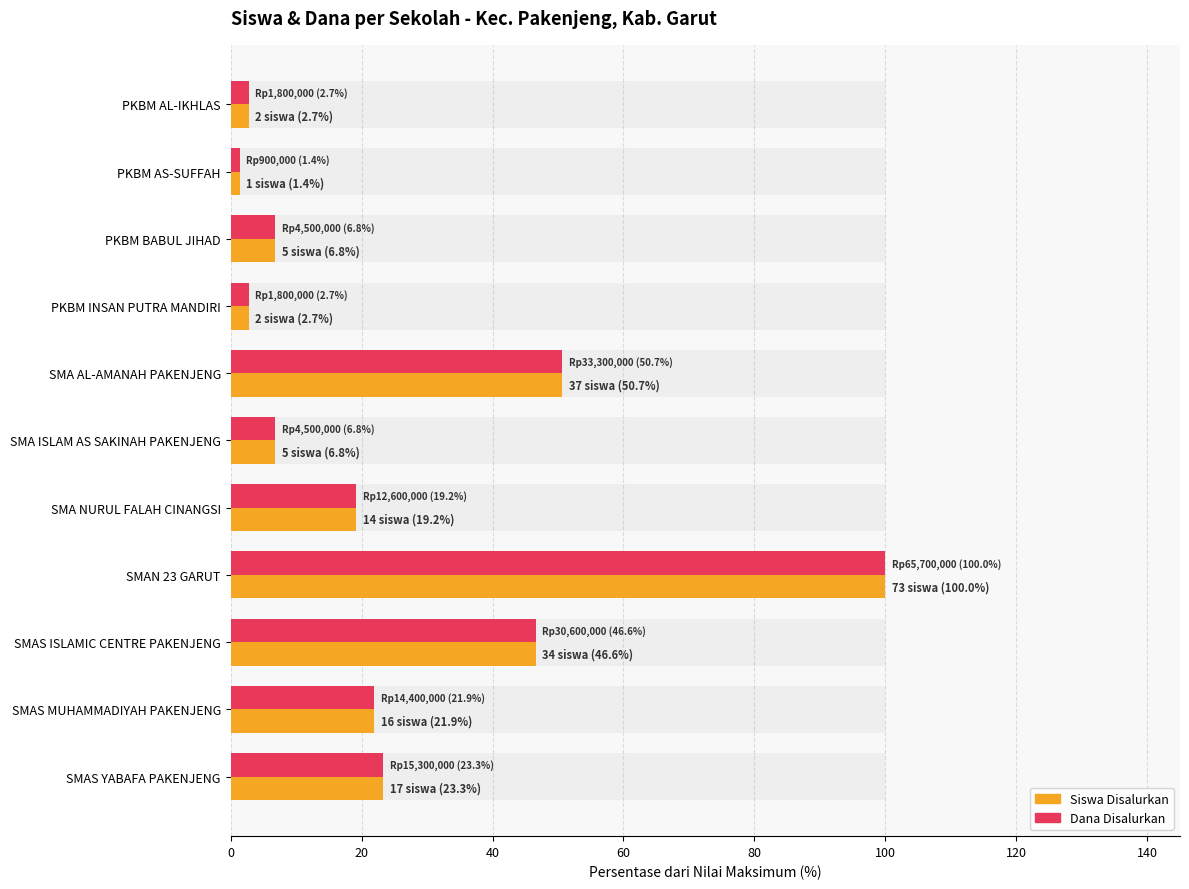

How many bars are there in each group?

2